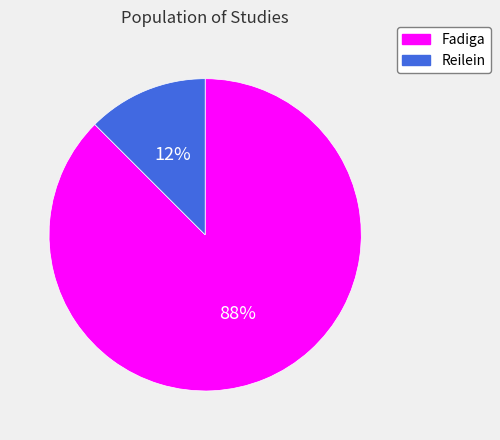

True or false: Fadiga accounts for 88% of the total.

True